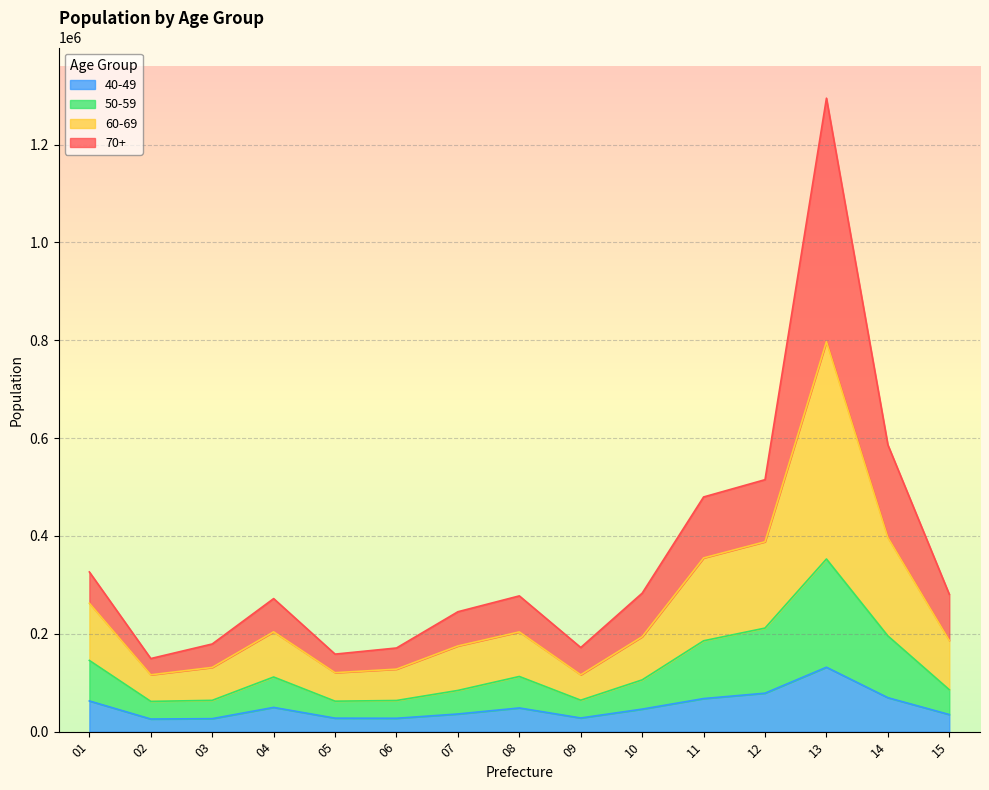

At which category is the sum across all series the highest?

13